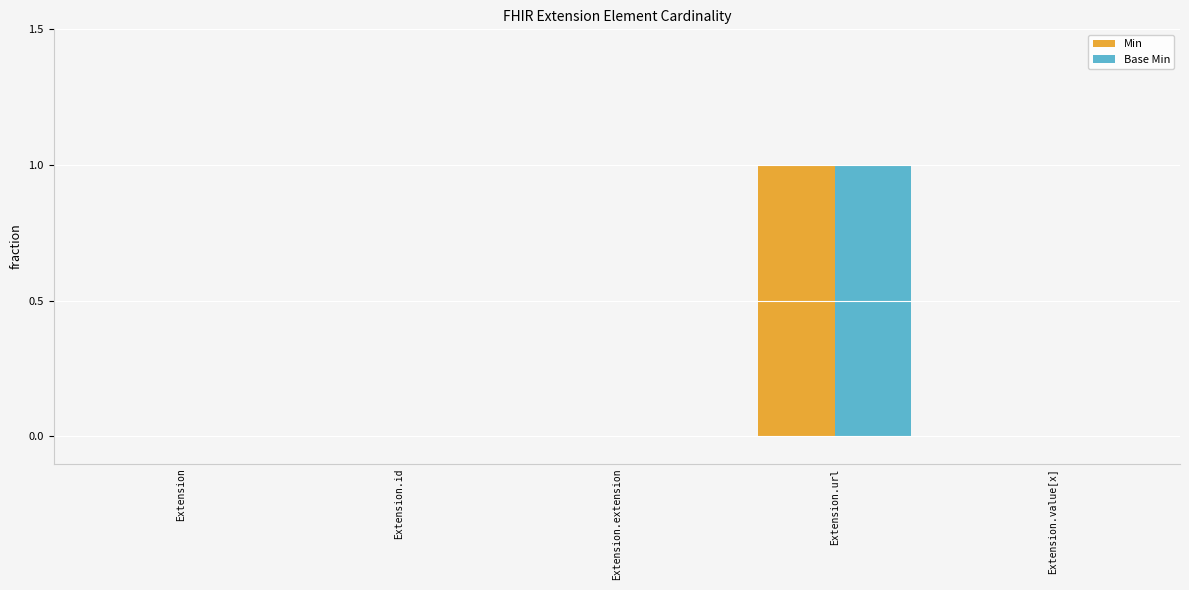

The Min series shows 0 at Extension. True or false?

True